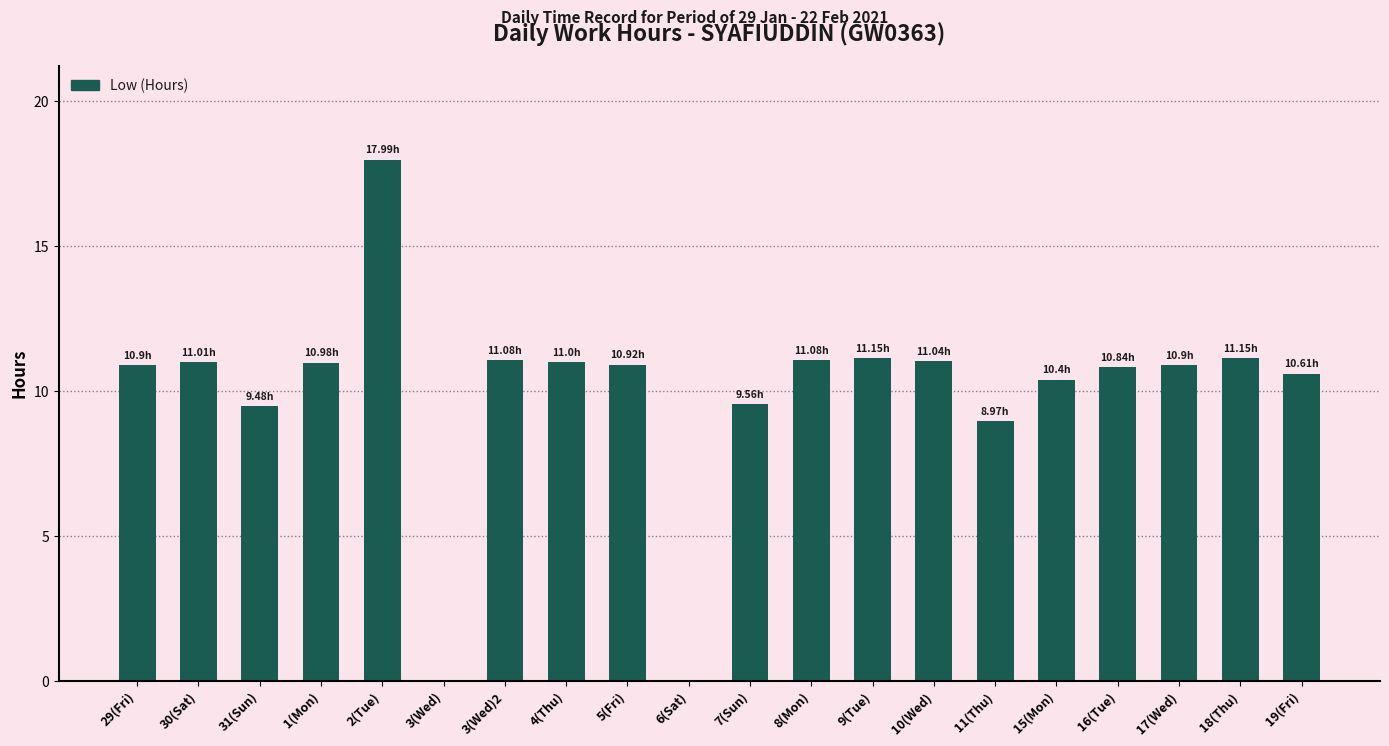

What is the sum of all values?

199.1